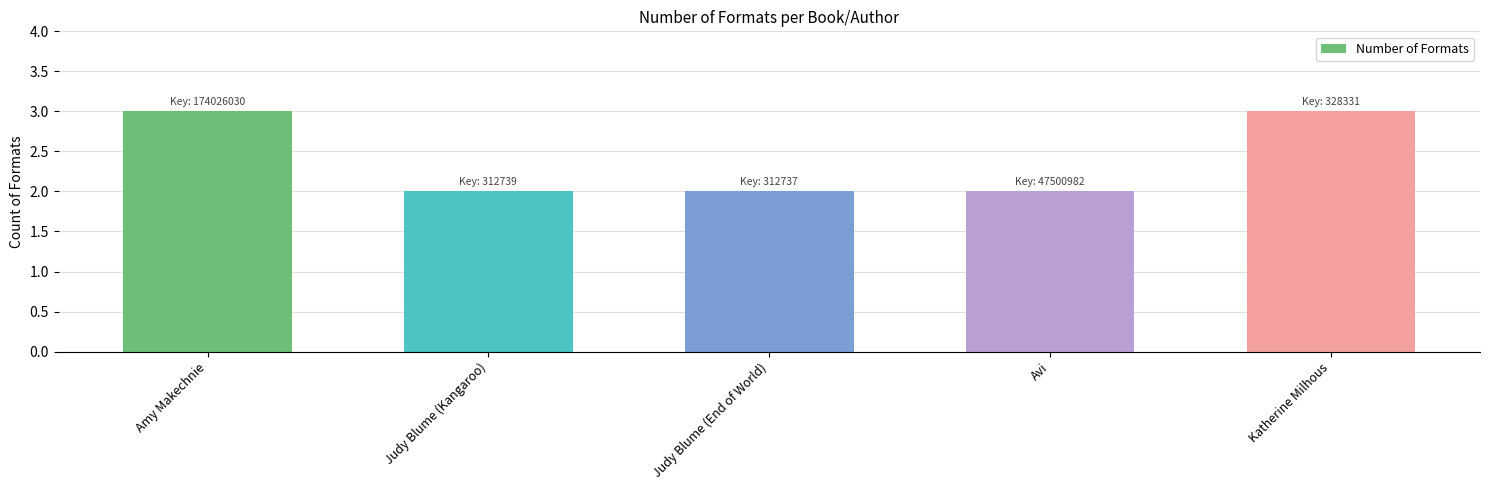

What is the label of the 3rd bar from the right?

Judy Blume (End of World)